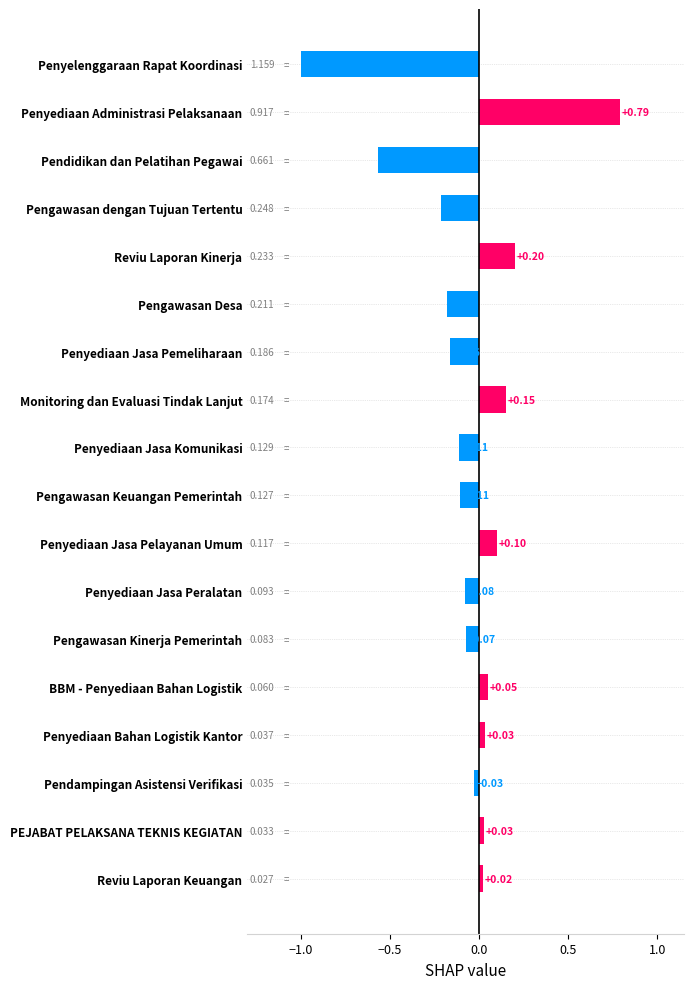

Where is the data nearest to the value 0?

Reviu Laporan Keuangan